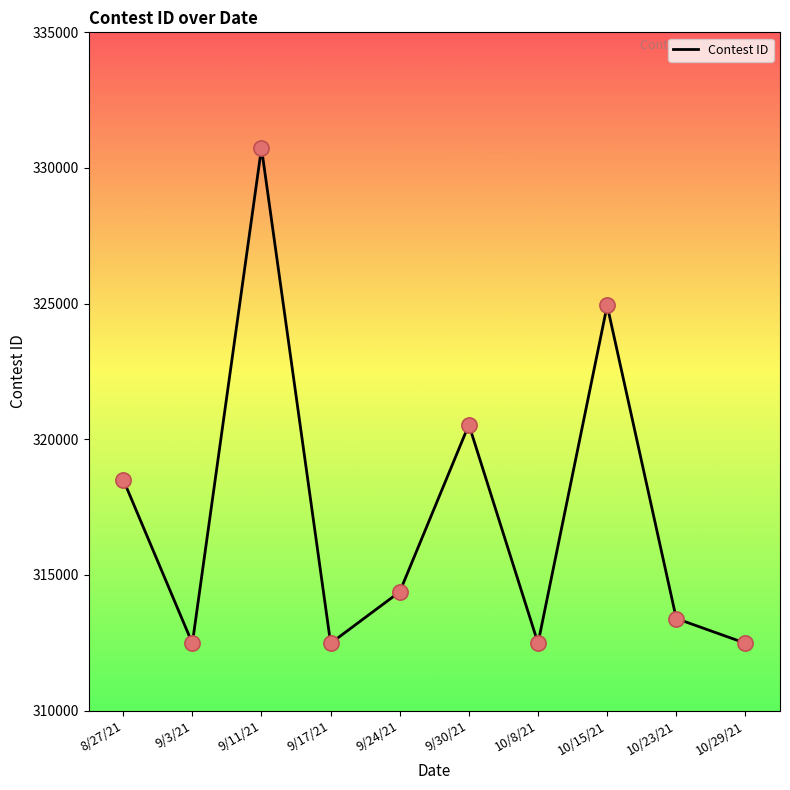

Between 9/11/21 and 10/23/21, which is larger?

9/11/21